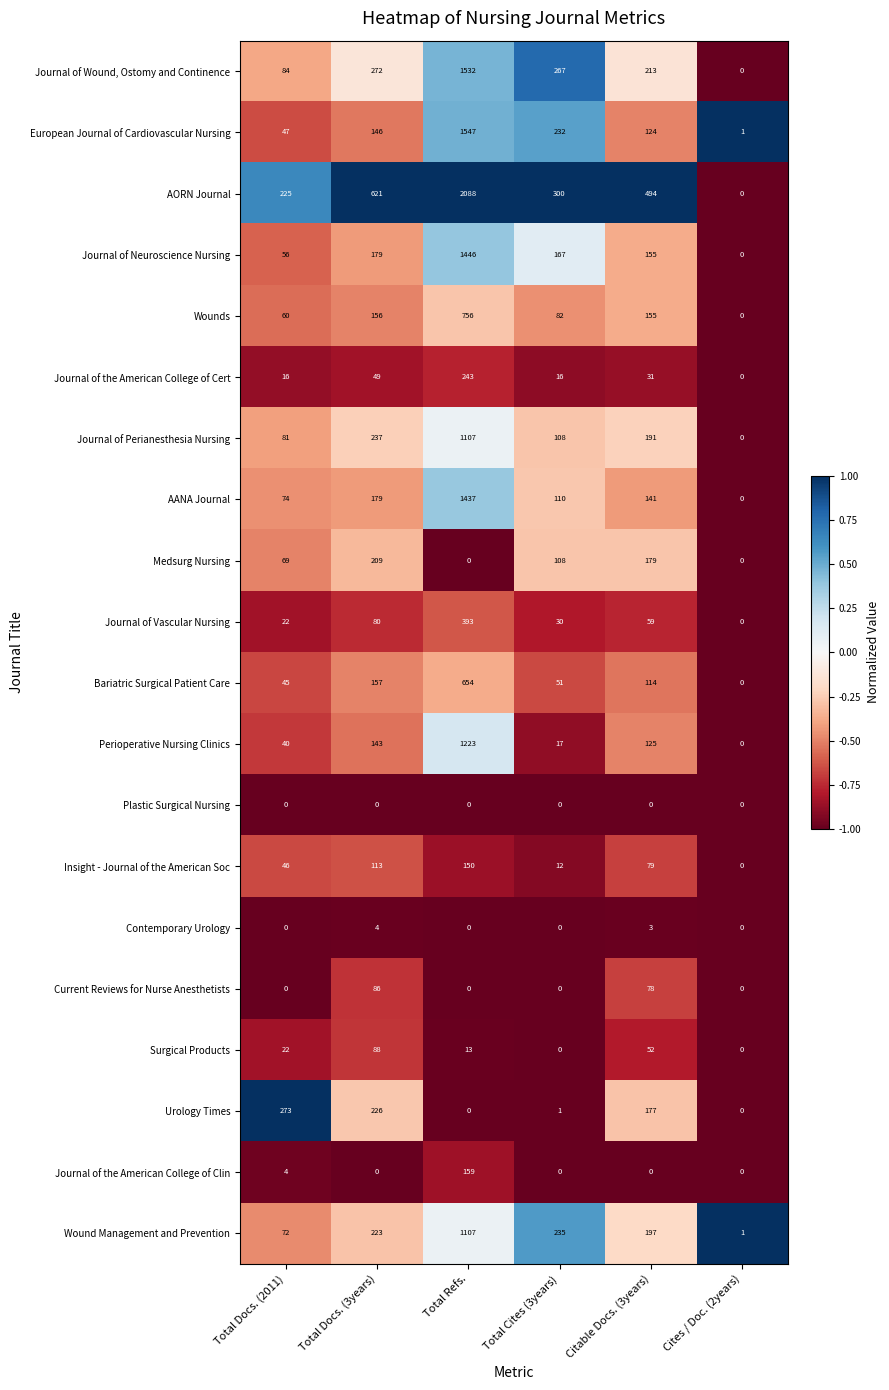

At which category does the chart reach its peak across all series?

Total Refs.